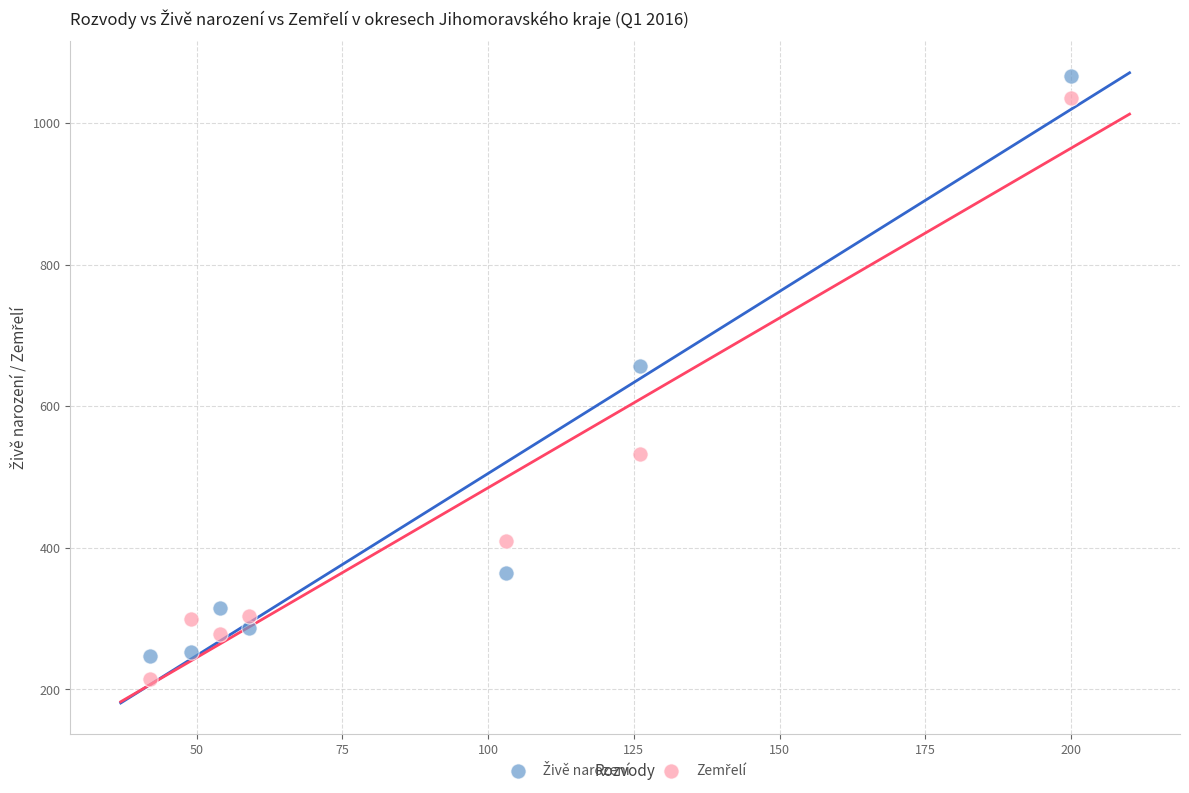

What is the X range (max minus min) for the scatter plot?

158